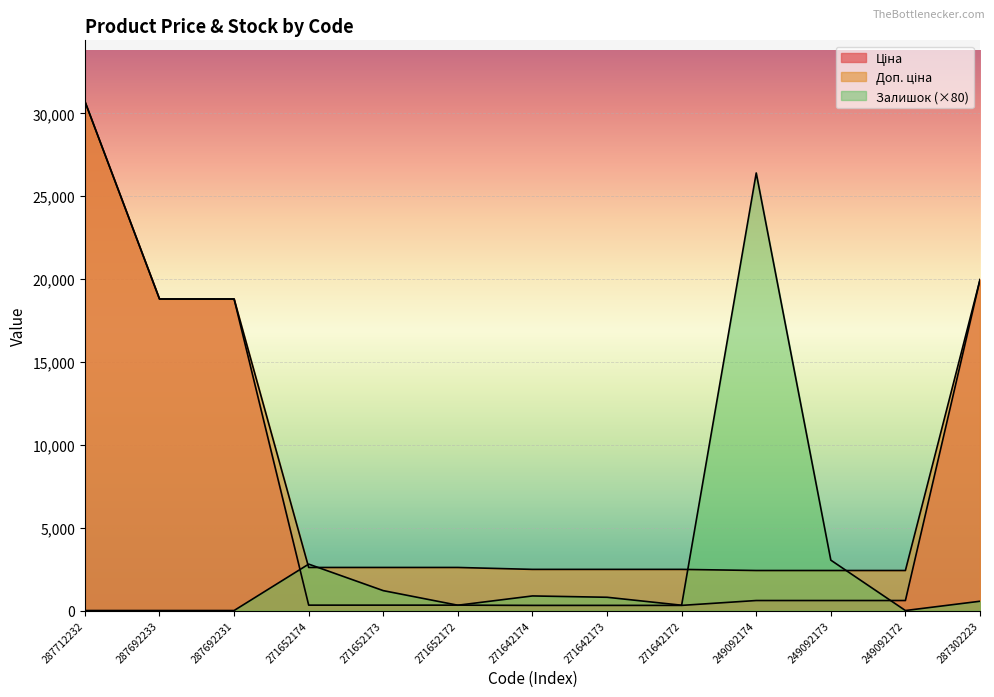

Does the chart display data point markers on the line(s)?

No